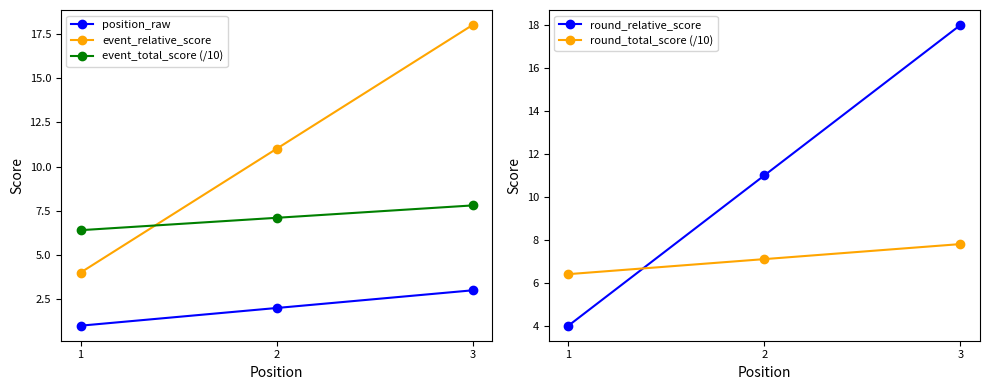

Between 1 and 2, which series saw the biggest shift?

event_relative_score